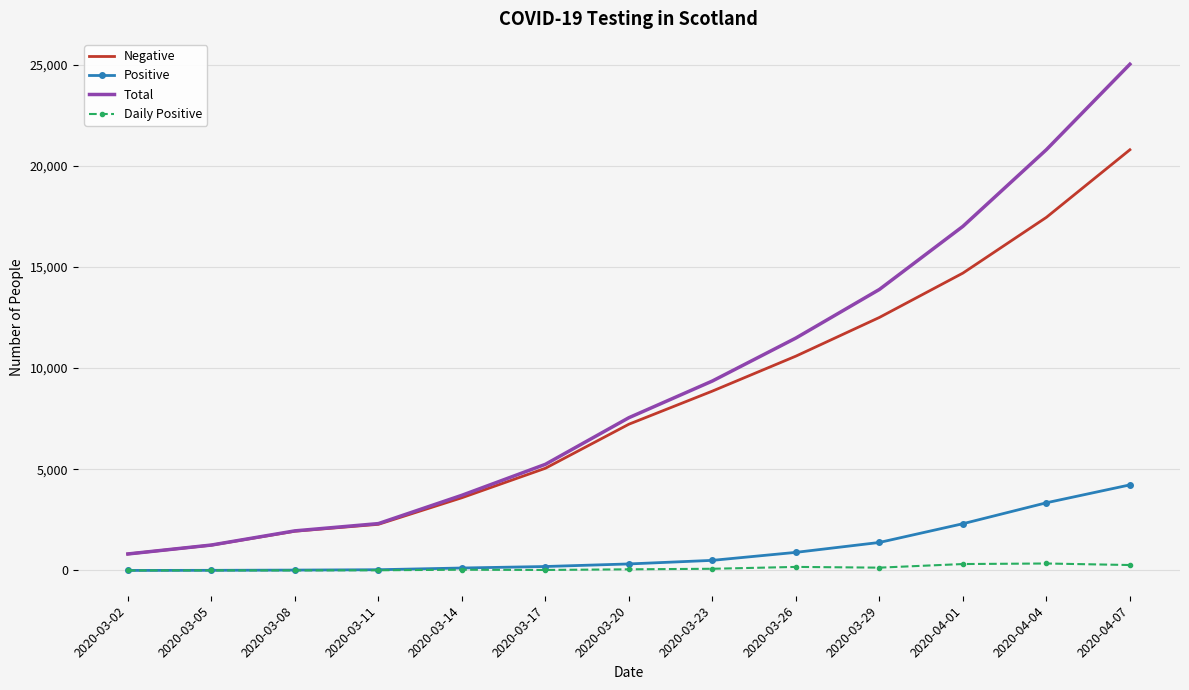

Which series has the largest total across all categories?

Total